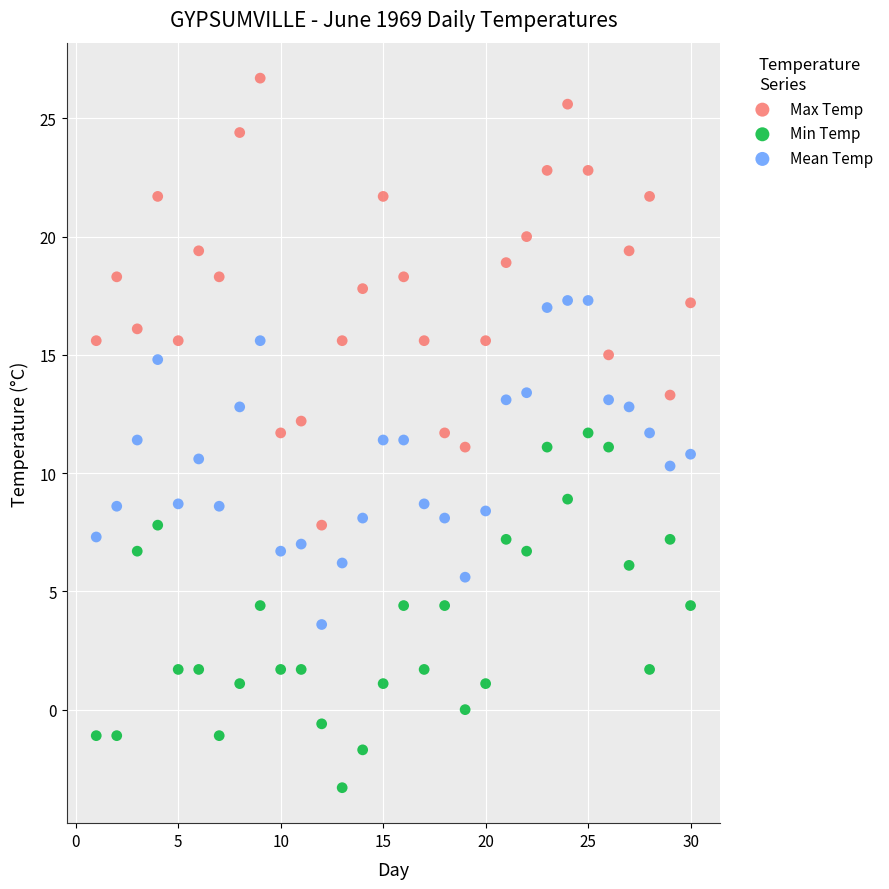

Which series reaches the maximum Y coordinate?

Max Temp